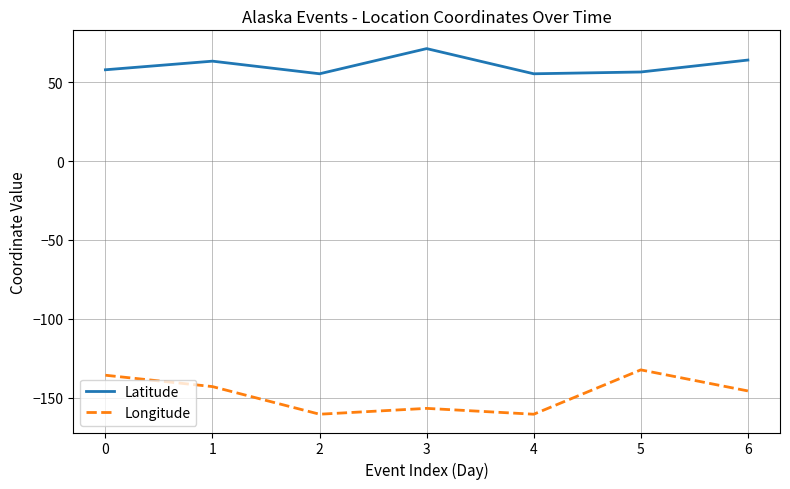

What is the difference between the highest and lowest values at 1?

206.3